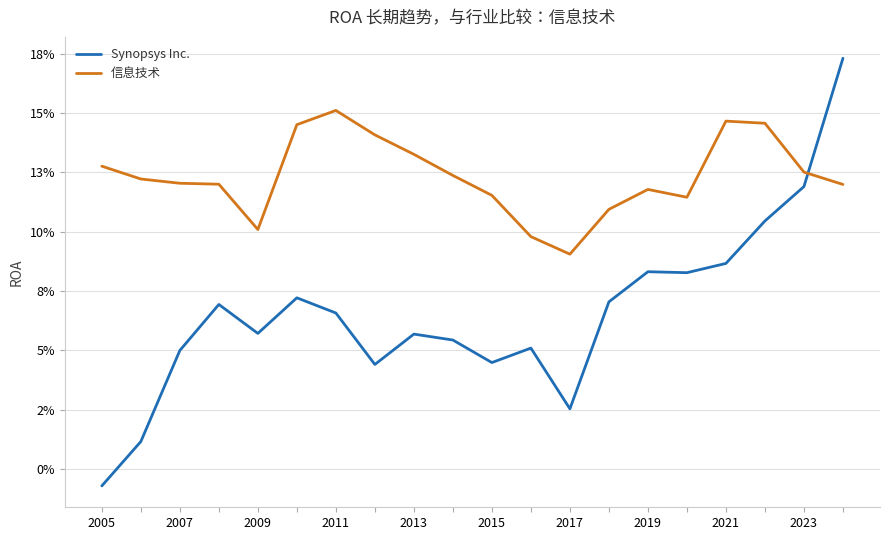

Is this an area chart (filled region under the line)?

No